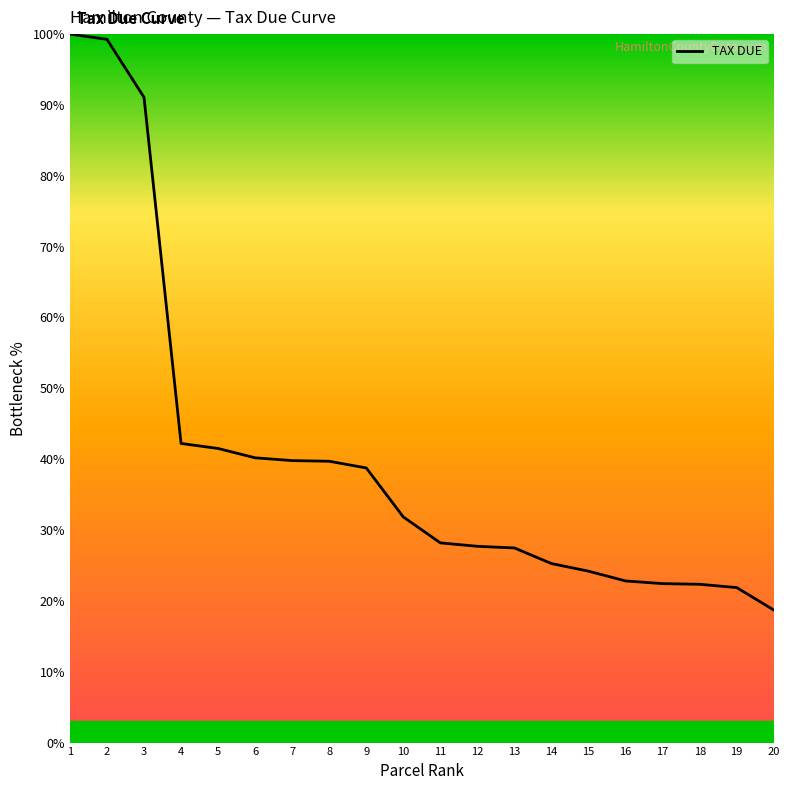

True or false: the data shows 59.5 at 2.

False